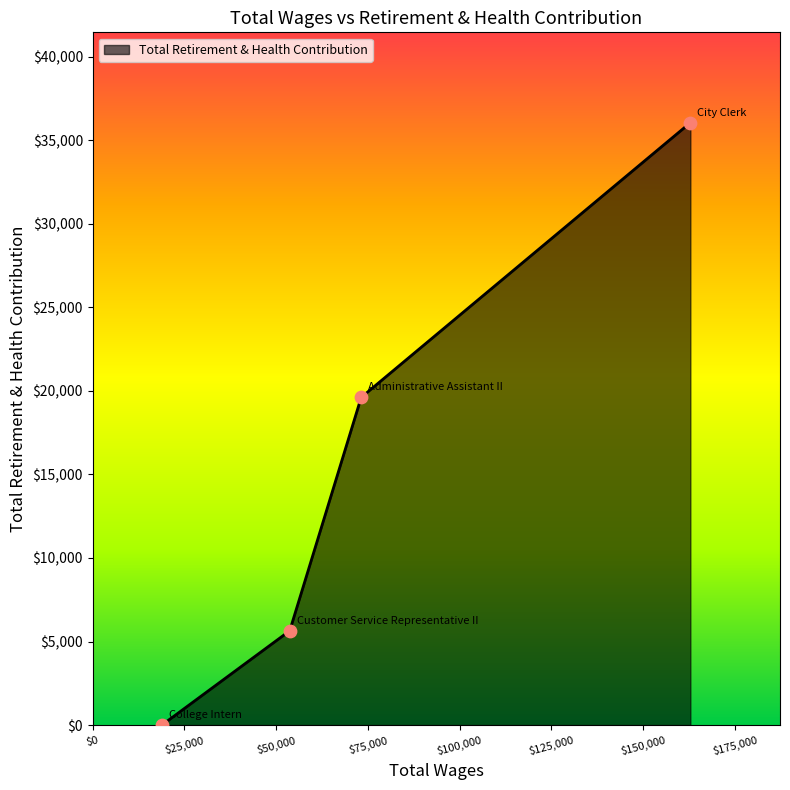

What is the average value?

15326